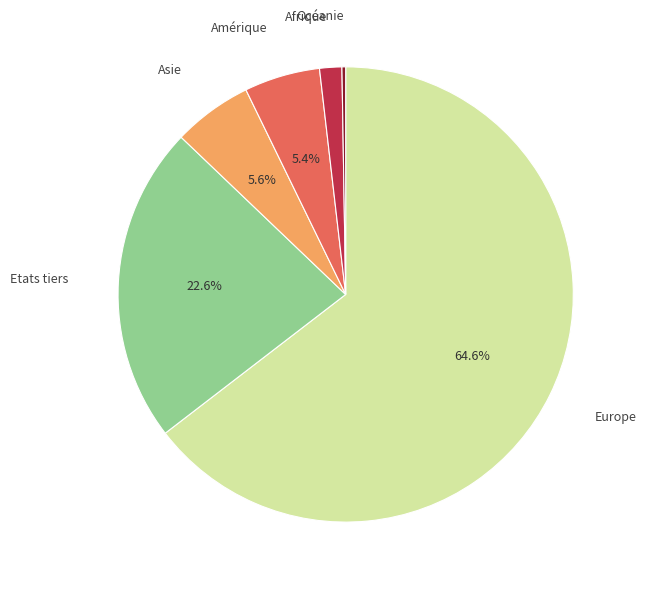

Does any single category account for the majority?

Yes